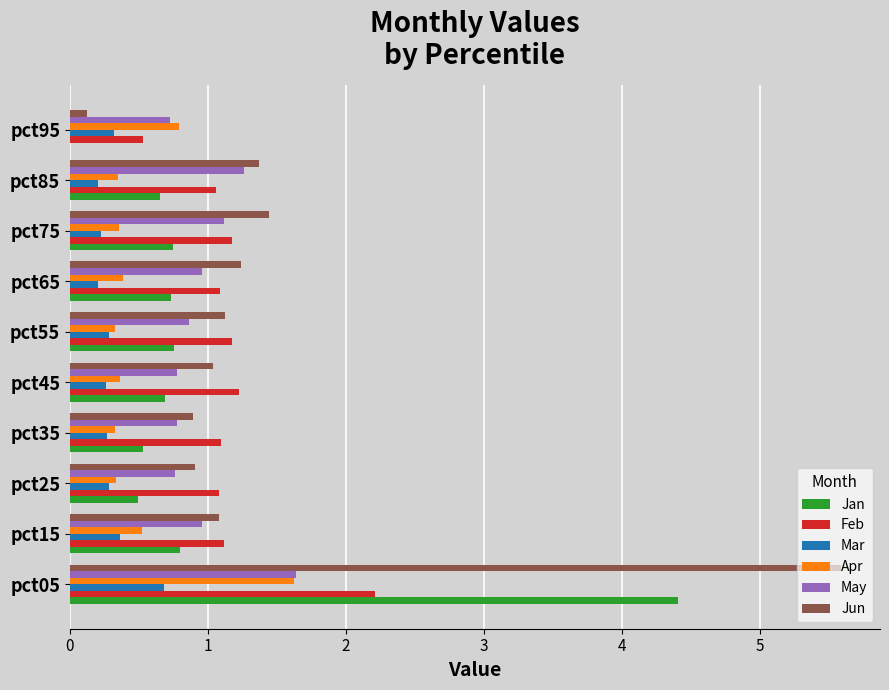

Between pct55 and pct95, which series saw the biggest shift?

Jun